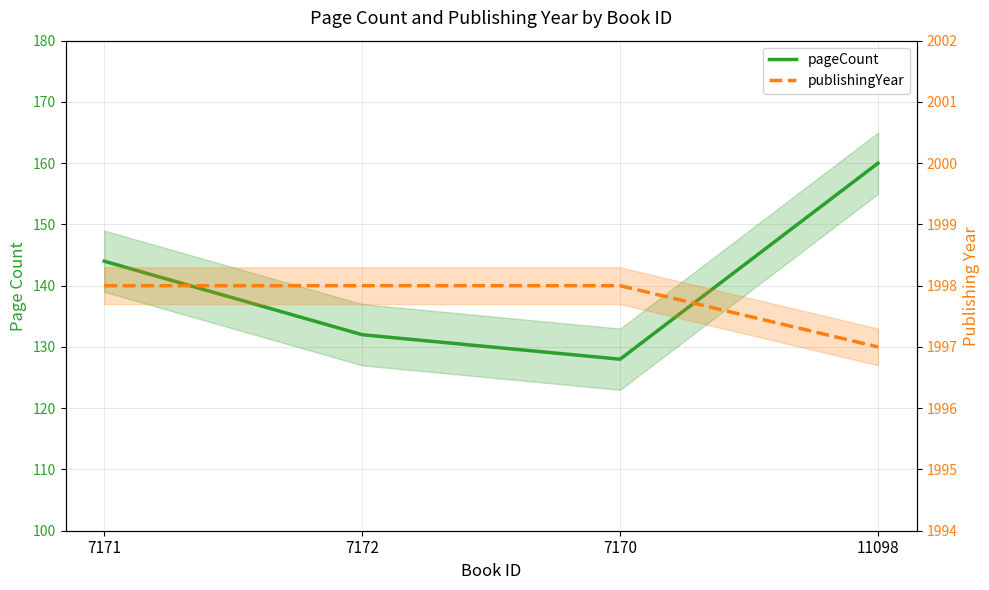

How many lines are shown in the chart?

2